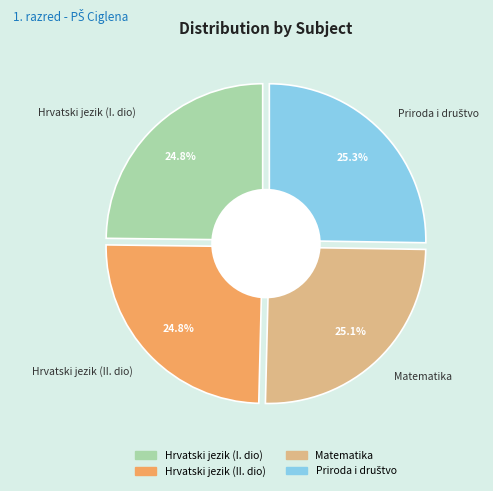

Which has a higher value, Priroda i društvo or Matematika?

Priroda i društvo